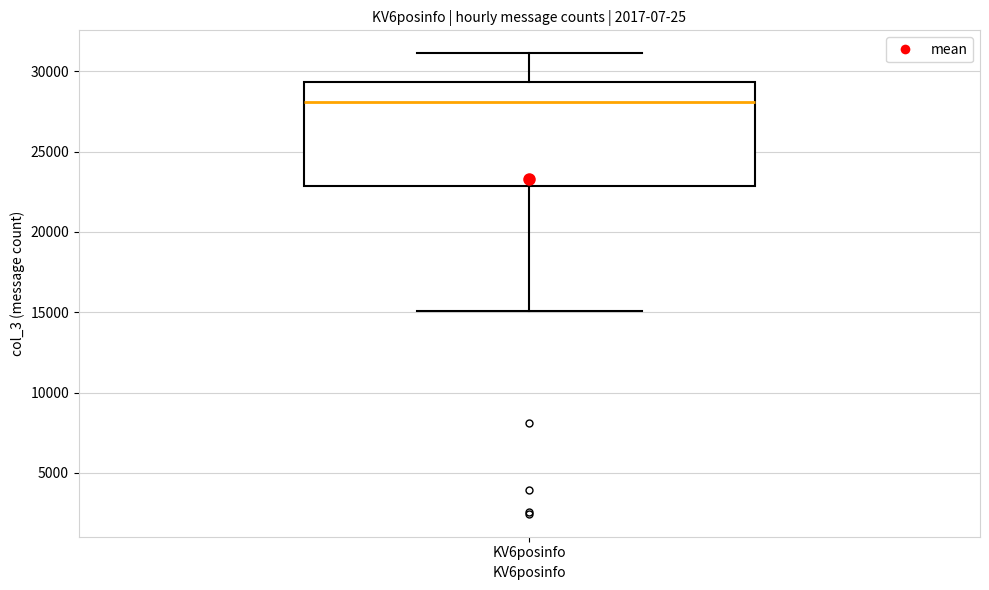

Read this box plot against the y-axis: the position of the median line, the range covered by the box, and the ends of both whiskers. The values are not printed on the chart, so give them approximately, as read against the axis.

median 28000, box 23000 to 29500, whiskers 15000 to 31000